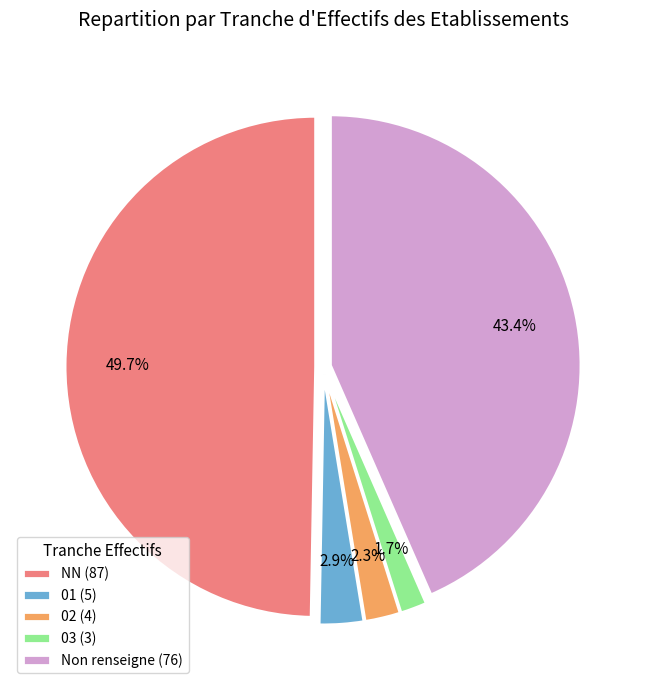

Rank the categories by value from lowest to highest.

03 (3), 02 (4), 01 (5), Non renseigne (76), NN (87)